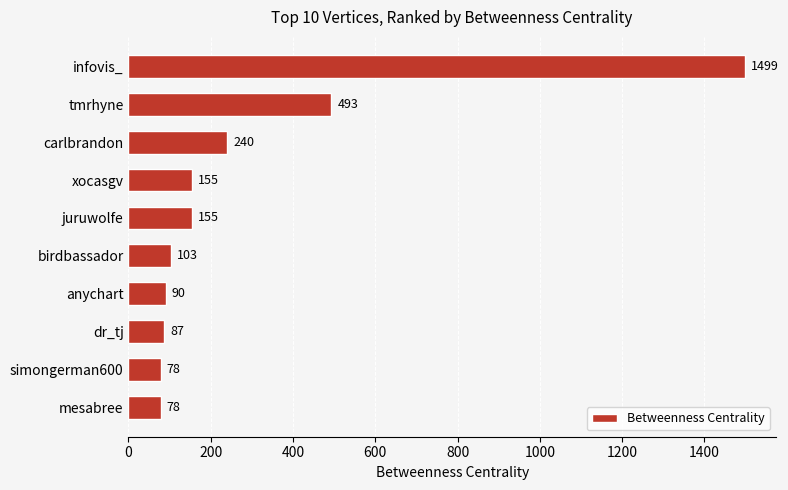

How many categories are shown in the chart?

10